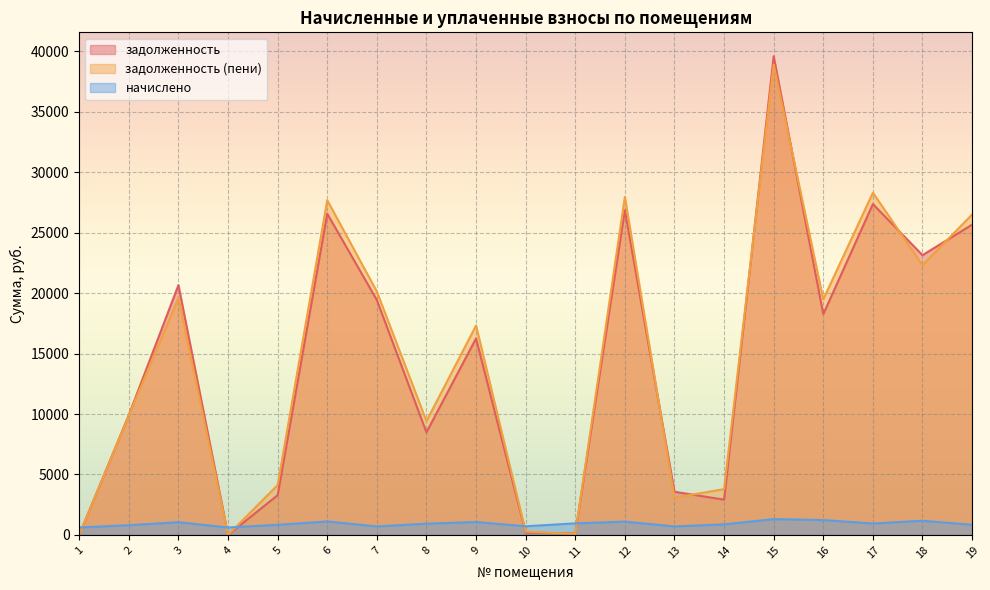

What is the sum of all задолженность values?

272300.2